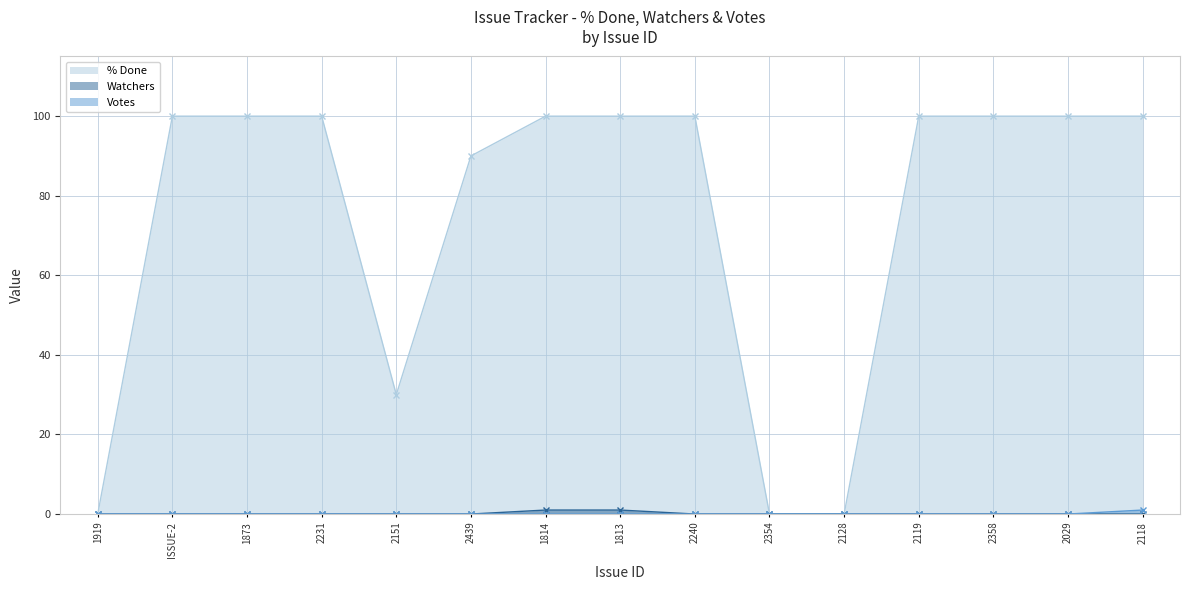

What is the sum of all % Done values?

1120